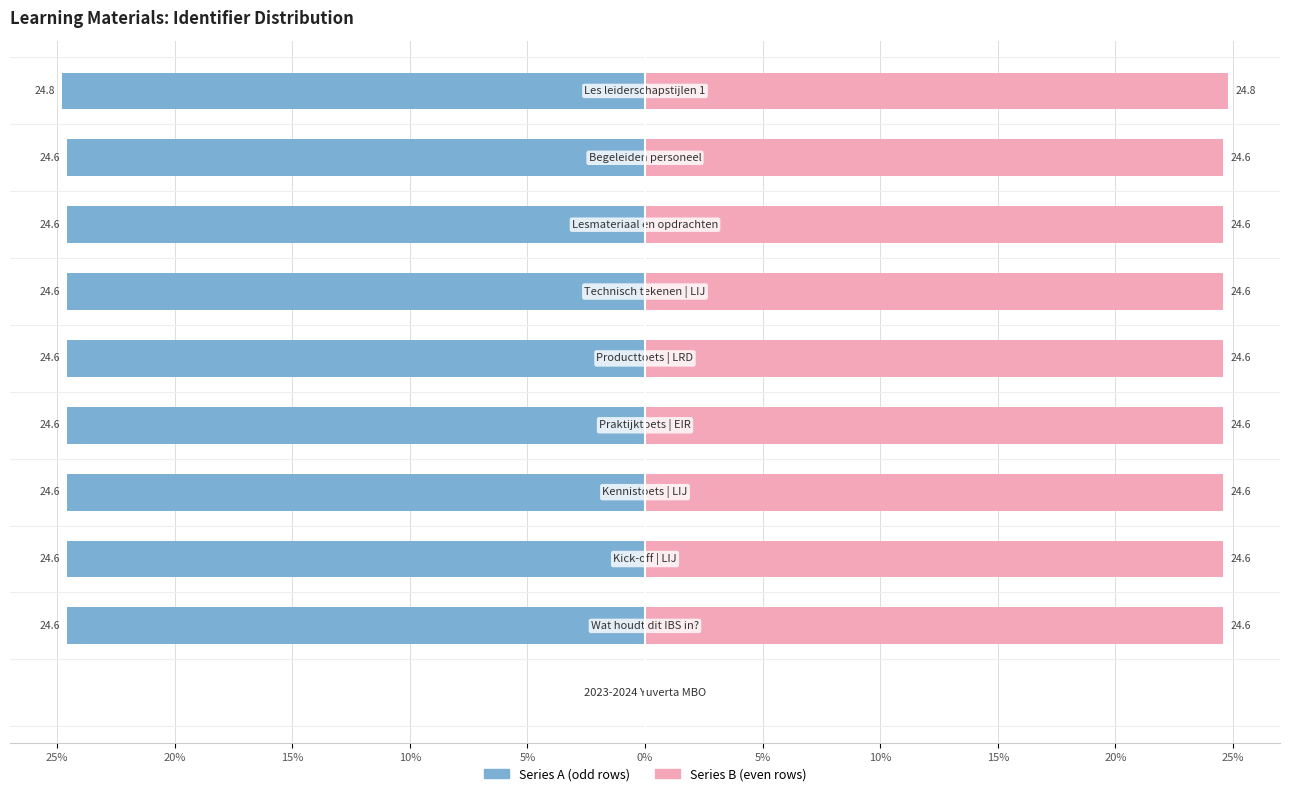

At 15%, list the series in order from largest to smallest.

Series B (even rows), Series A (odd rows)